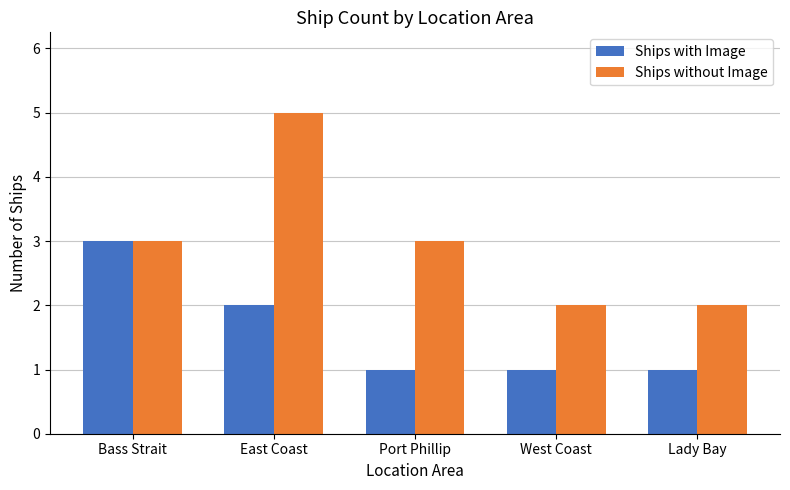

What is the maximum value shown in the chart?

5